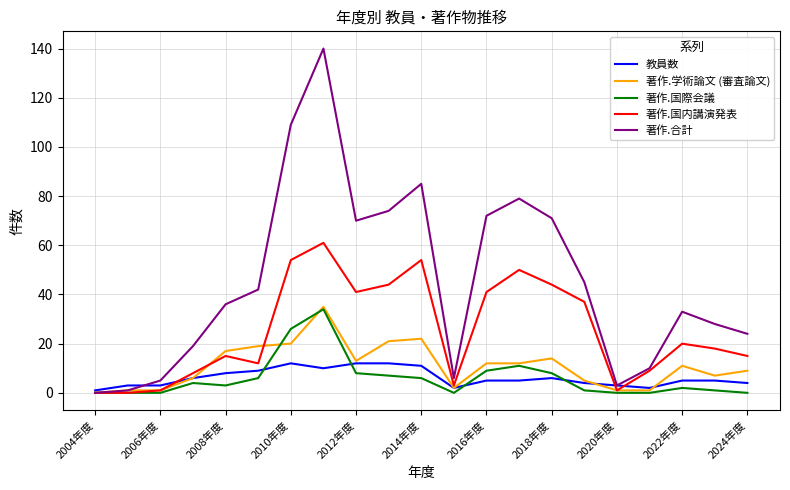

What is the difference between the maximum and minimum values in the 著作.合計 series?

140